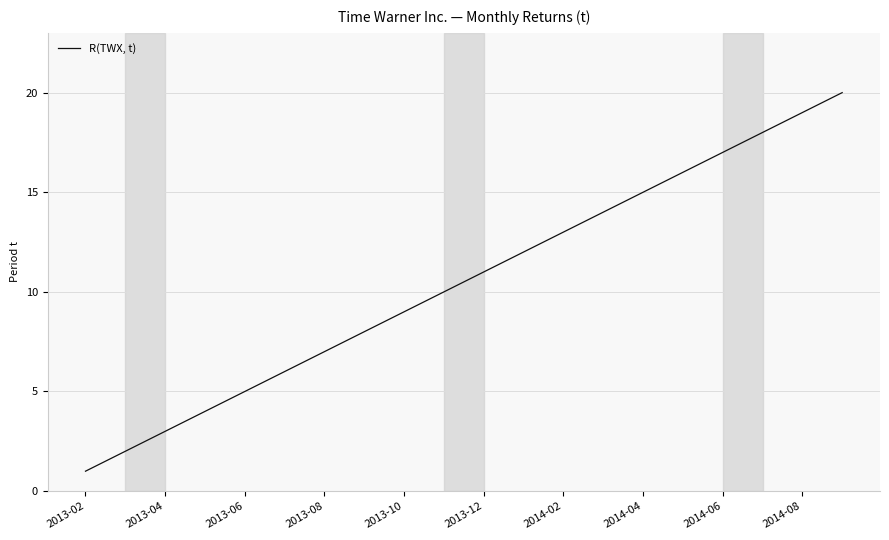

How many categories are shown in the chart?

20